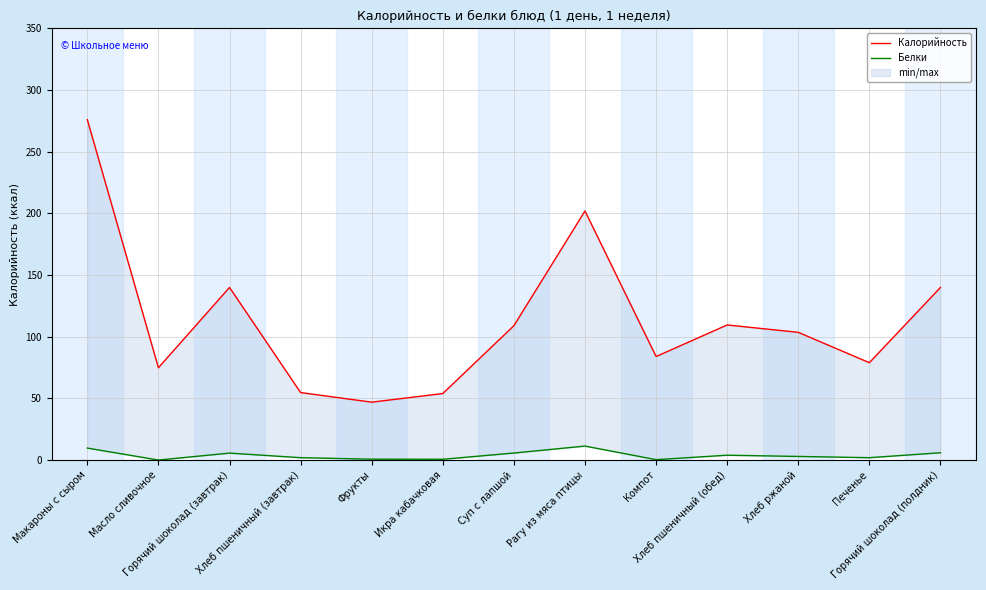

What is the lowest value of the Белки series?

0.1